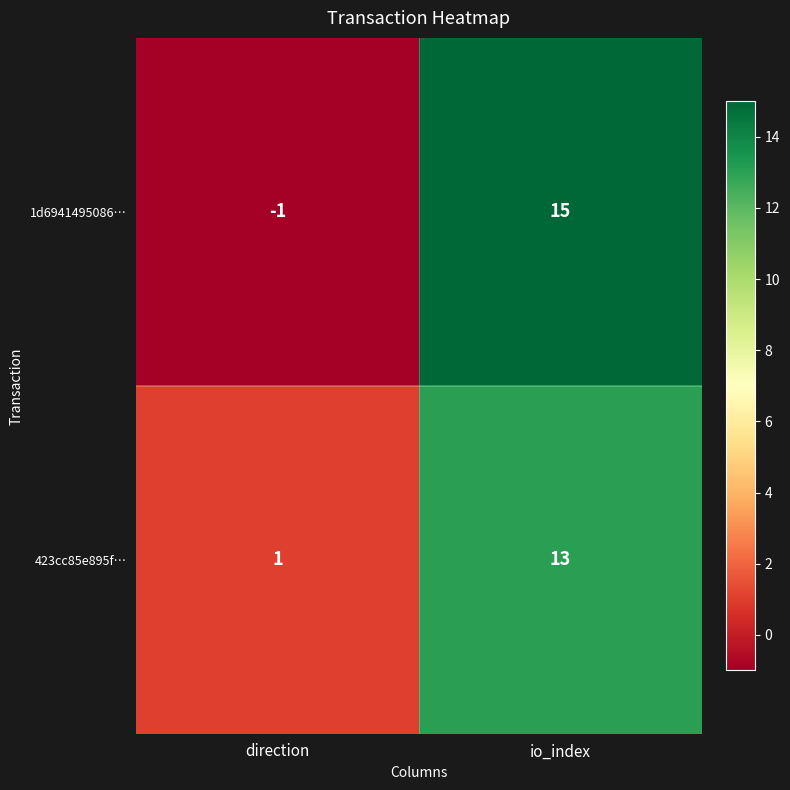

Which series has the widest spread of values?

1d6941495086…